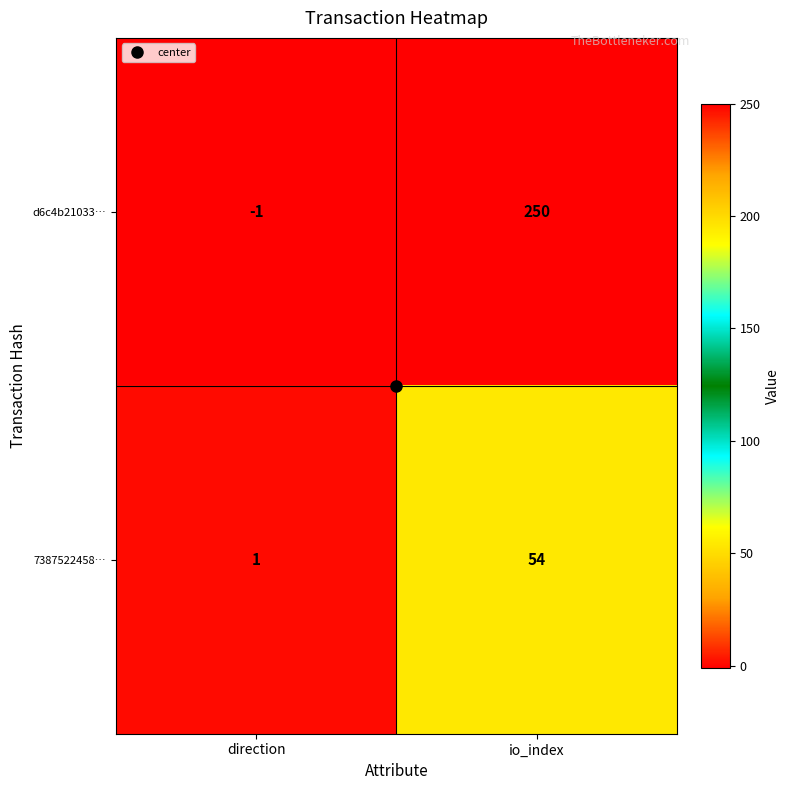

How many values in d6c4b21033… are below zero?

1